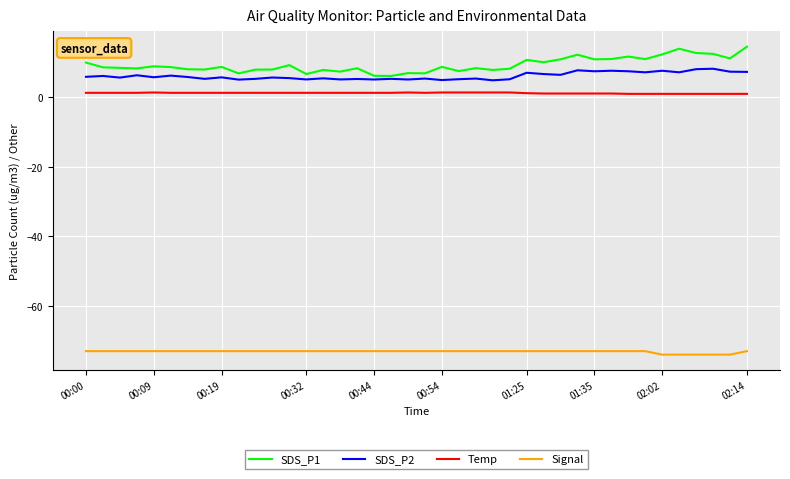

Which series has the widest spread of values?

SDS_P1